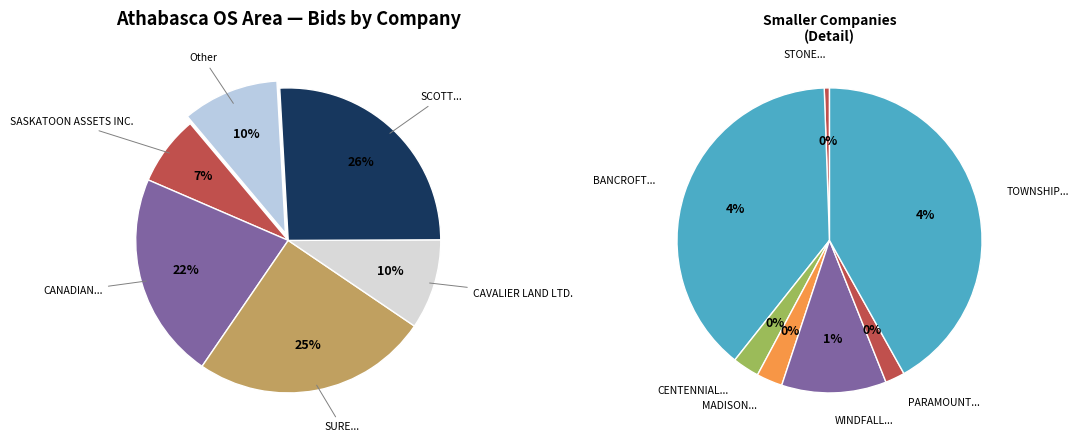

Which category has the biggest portion of the pie?

SCOTT LAND & LEASE LTD.